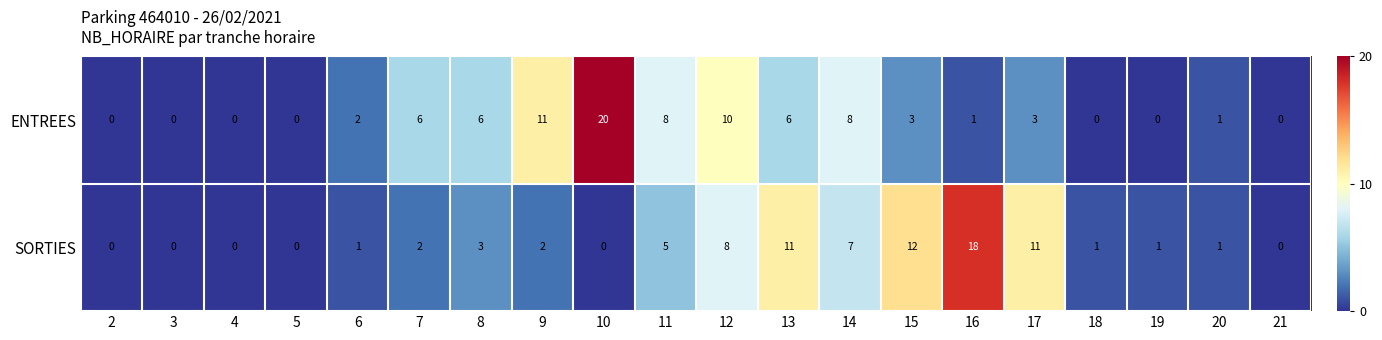

The value of SORTIES at 8 is 3. True or false?

True